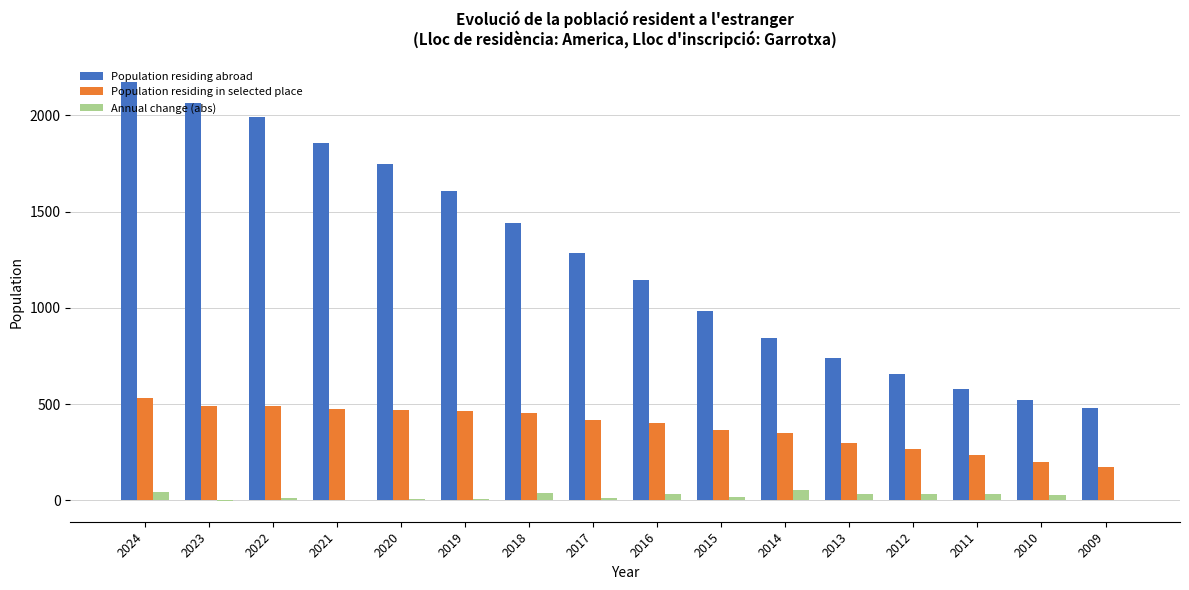

The Population residing abroad series shows 983 at 2015. True or false?

True